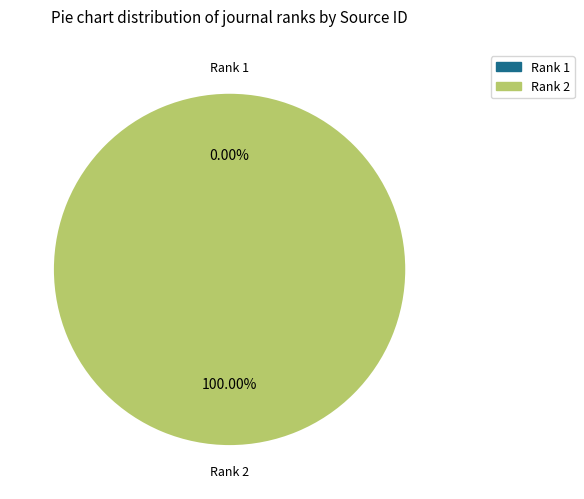

Does any single category account for the majority?

Yes